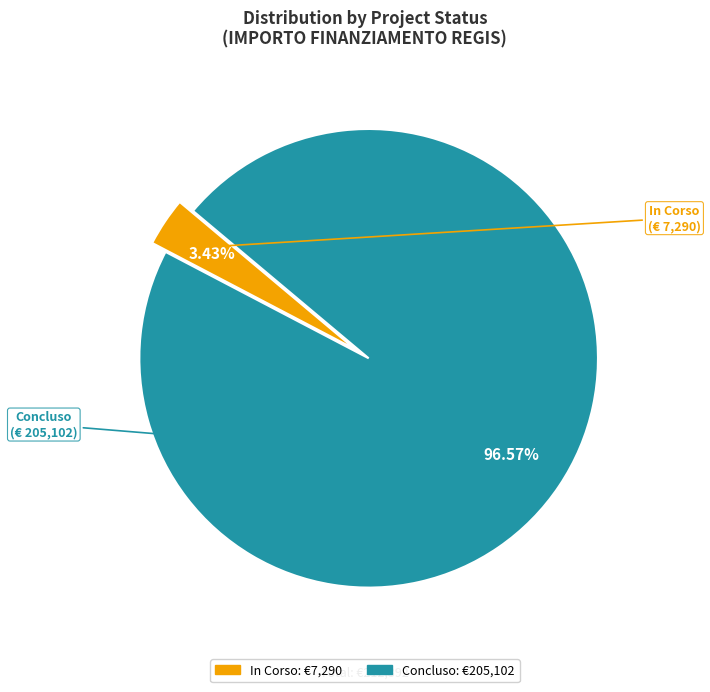

To the nearest percent, what is the average slice percentage?

50%